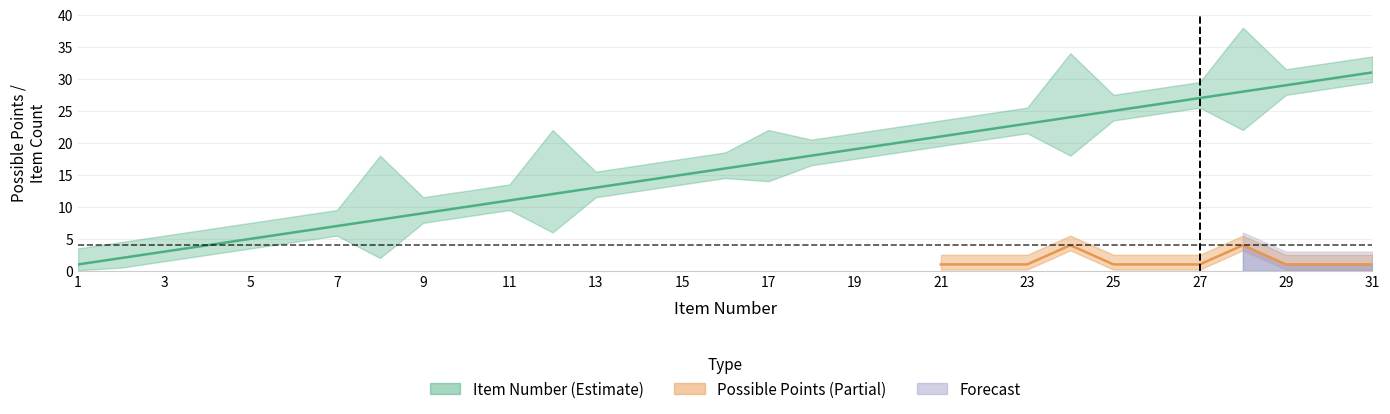

At which category does the chart reach its peak across all series?

31